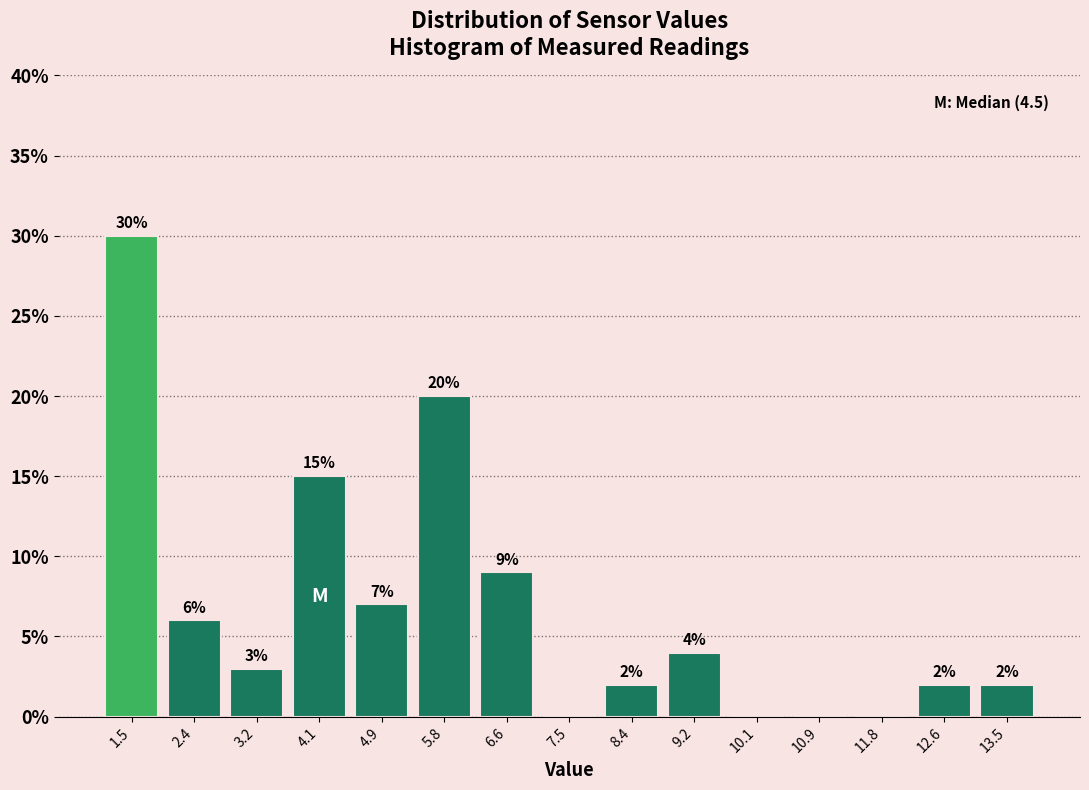

Which range on the x-axis has the tallest bar?

1.1 to 2.0